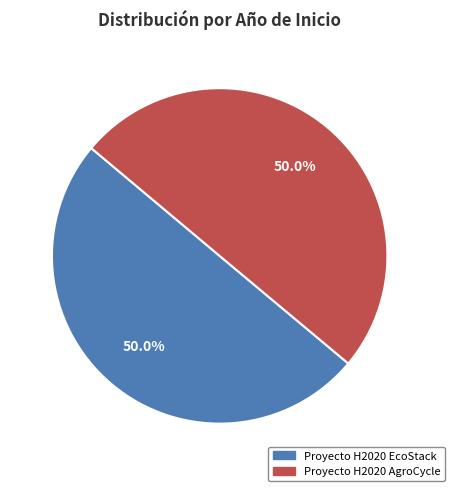

How much of the chart is everything except Proyecto H2020 AgroCycle?

50.0%